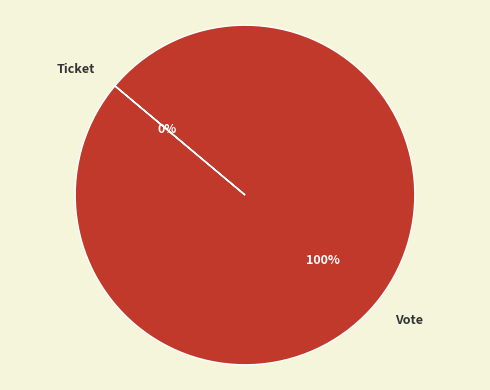

Is Ticket the majority of the pie?

No